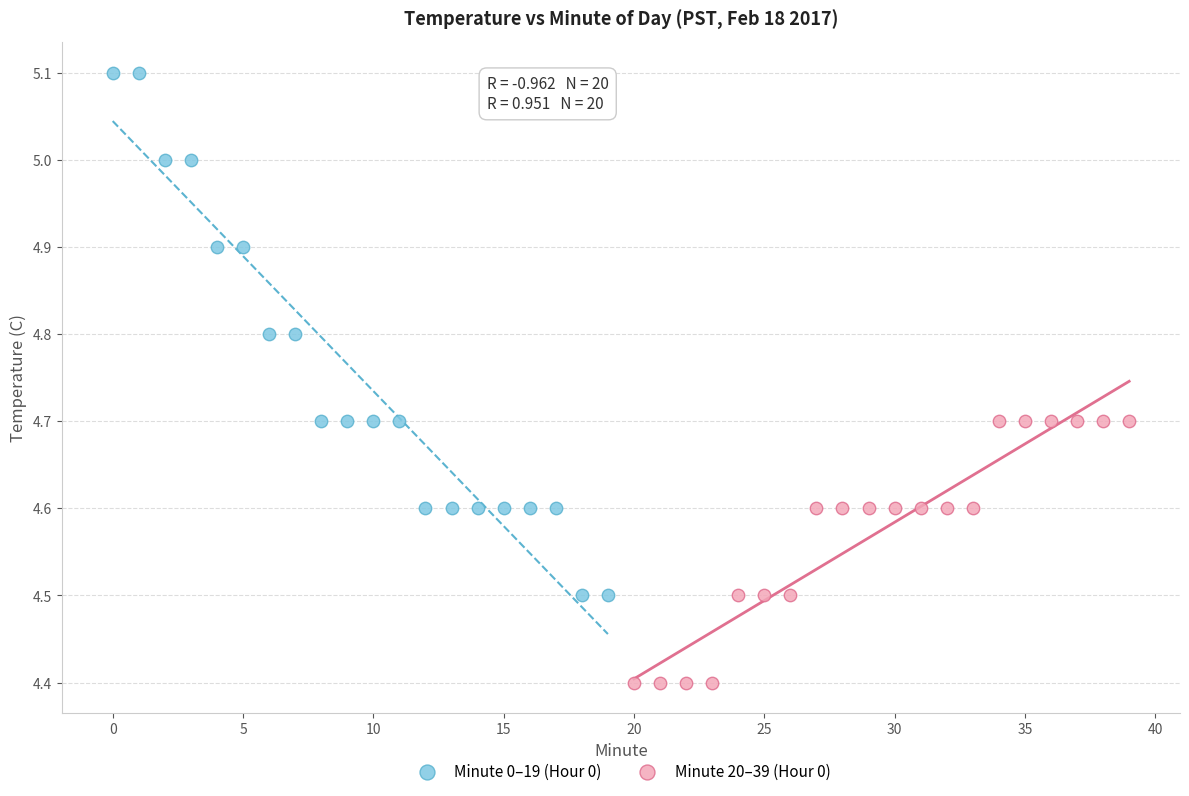

Which series reaches the maximum Y coordinate?

Minute 0–19 (Hour 0)